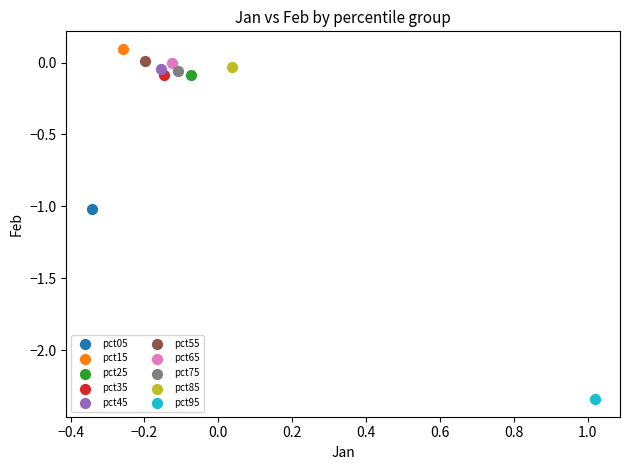

What are all the series names shown in the legend?

pct05, pct15, pct25, pct35, pct45, pct55, pct65, pct75, pct85, pct95